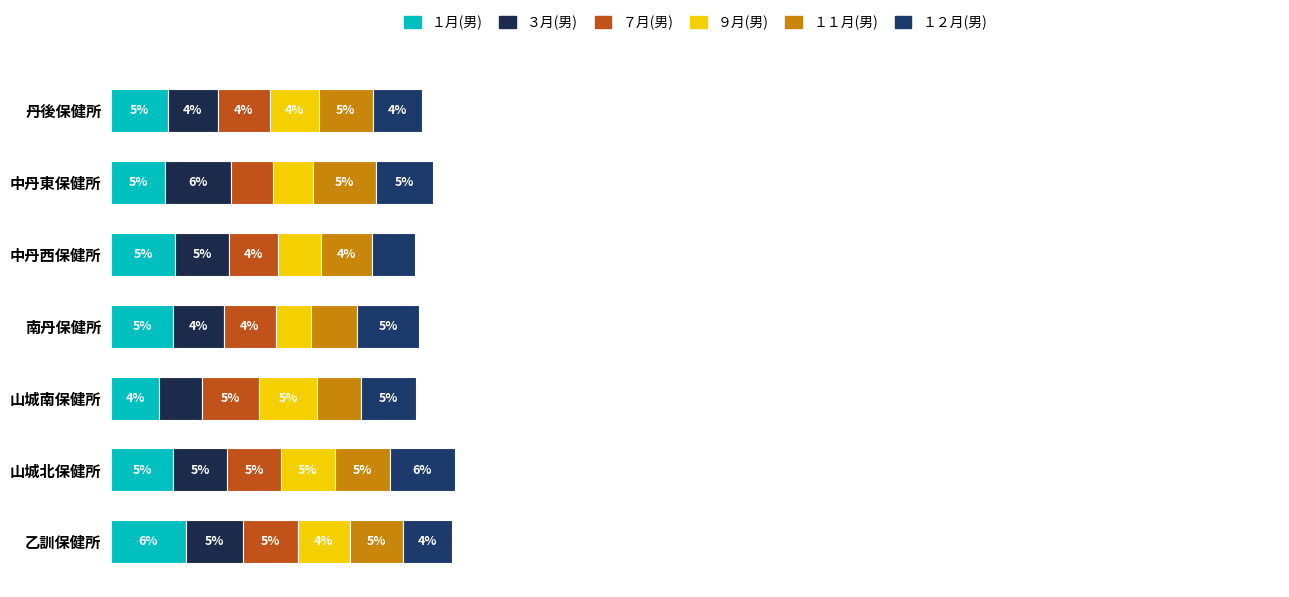

What are all the series names shown in the legend?

１月(男), ３月(男), ７月(男), ９月(男), １１月(男), １２月(男)